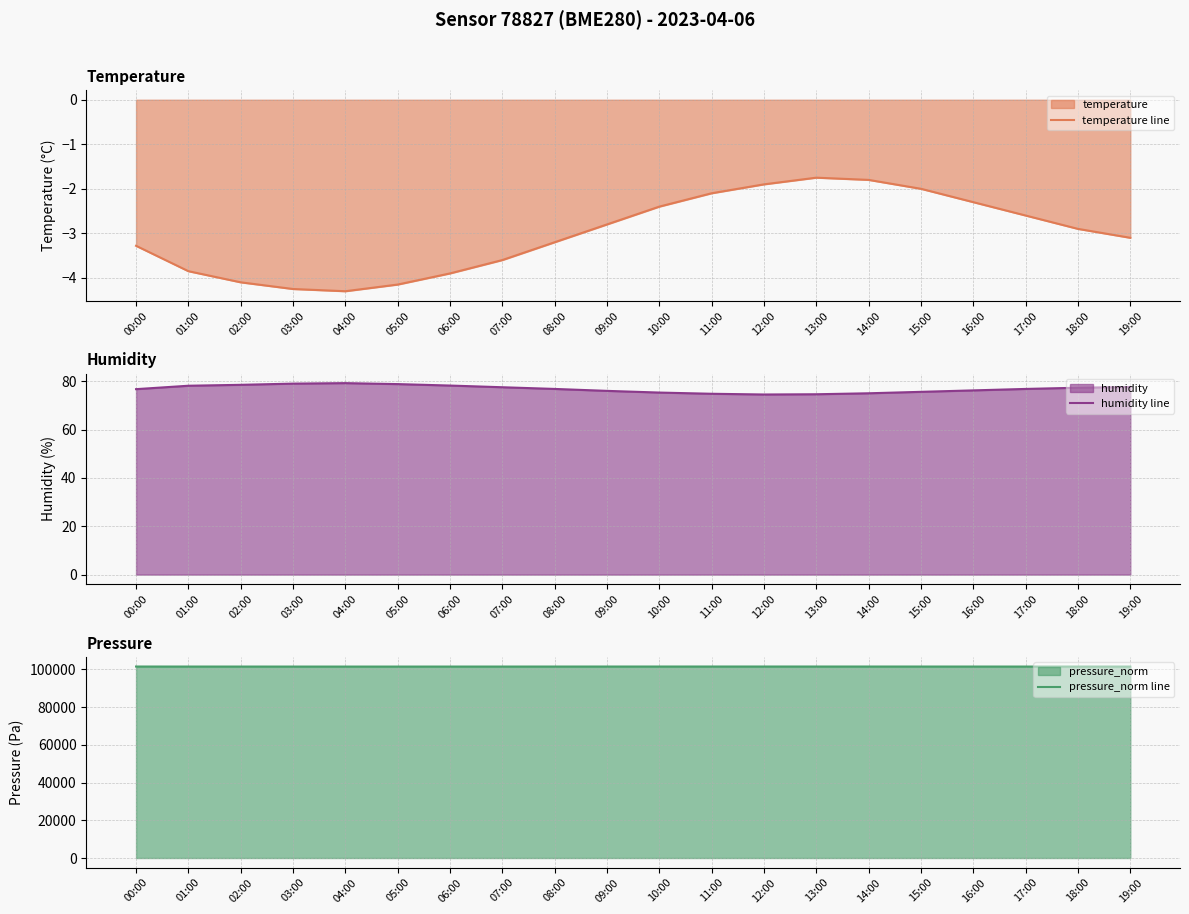

True or false: pressure_norm line and humidity line cross at least once.

False